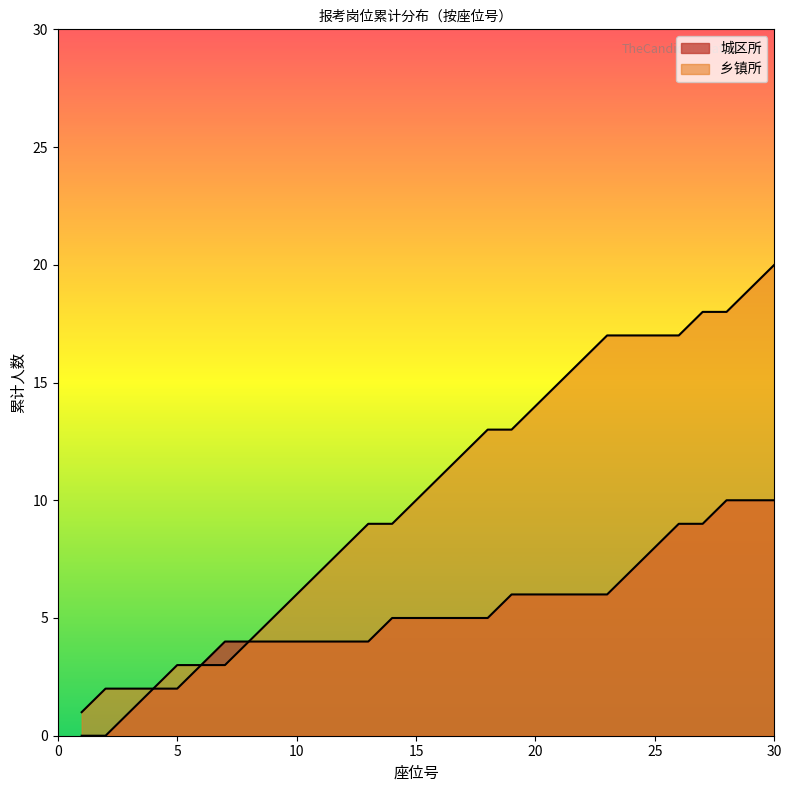

How many lines are shown in the chart?

2